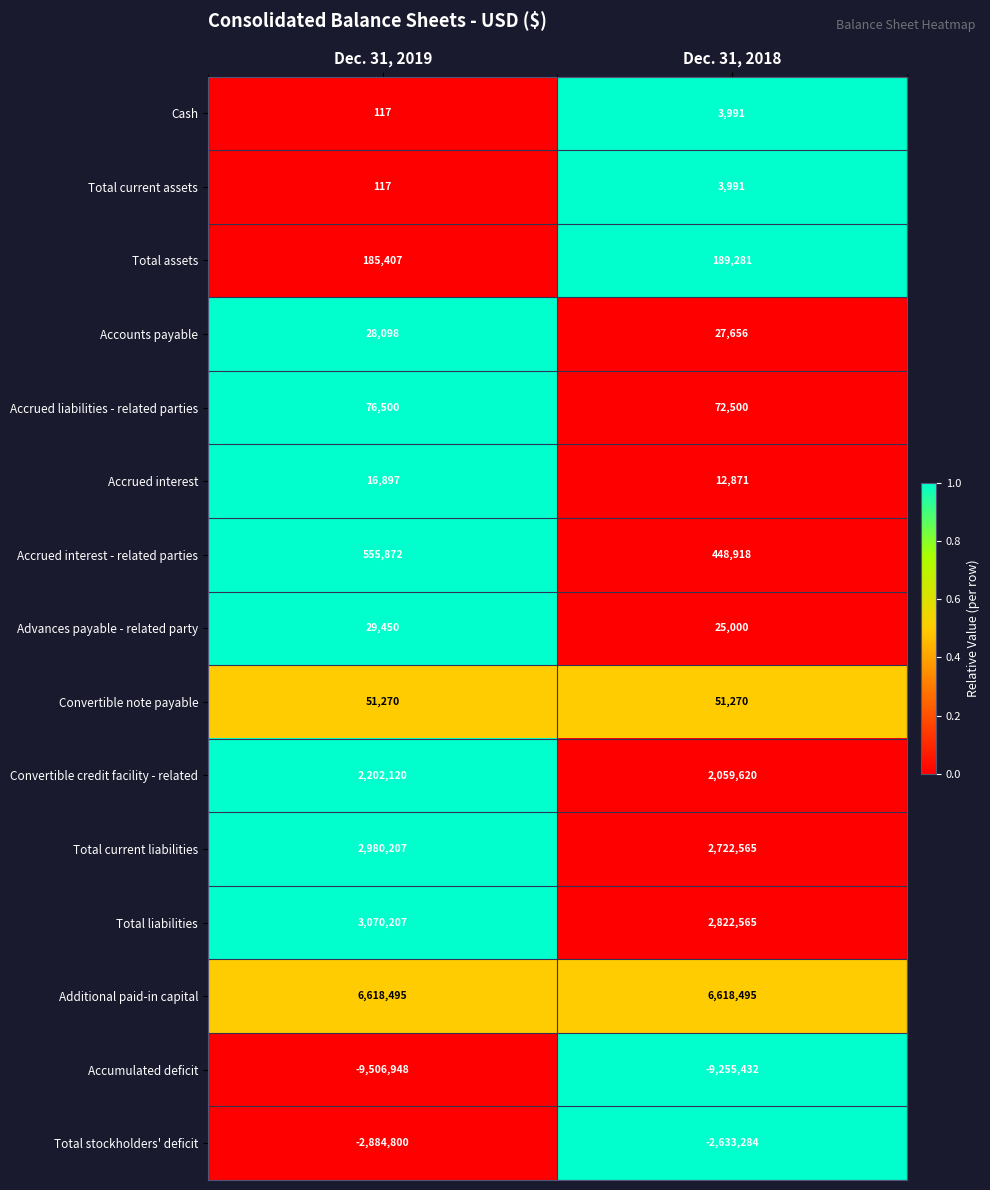

Which series has the largest range (max minus min)?

Total current liabilities